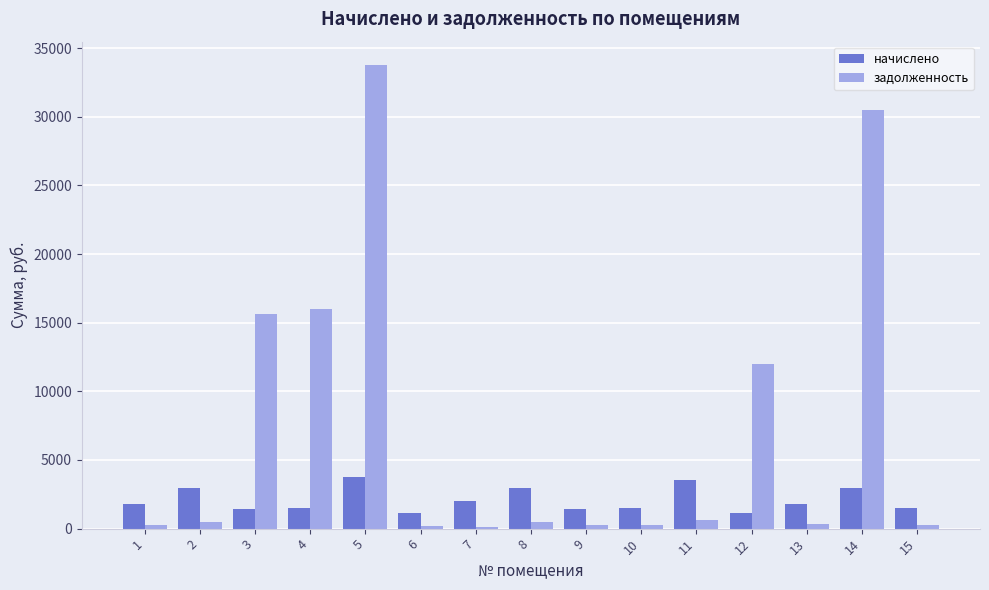

Rank the series by their average value, from lowest to highest.

начислено, задолженность